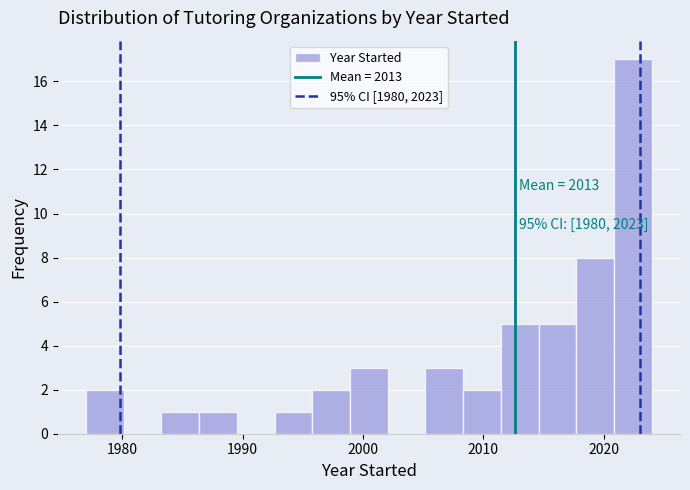

Read against the x-axis, roughly where is the centre of the tallest bar?

2022